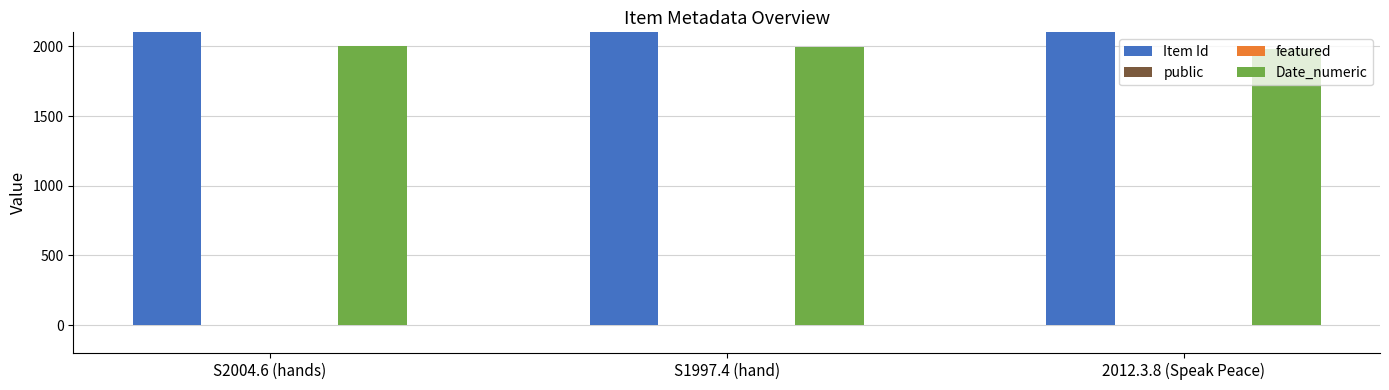

Which series has the largest total across all categories?

Item Id